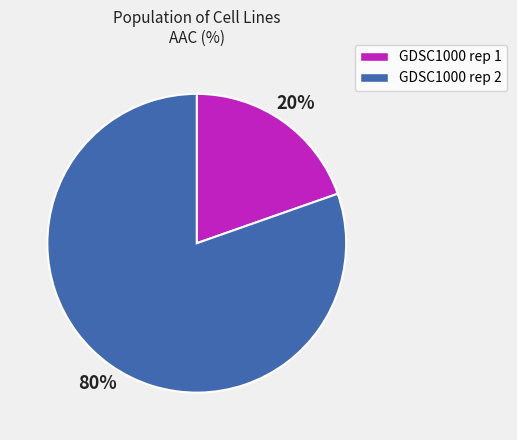

Is there a majority slice in this chart?

Yes